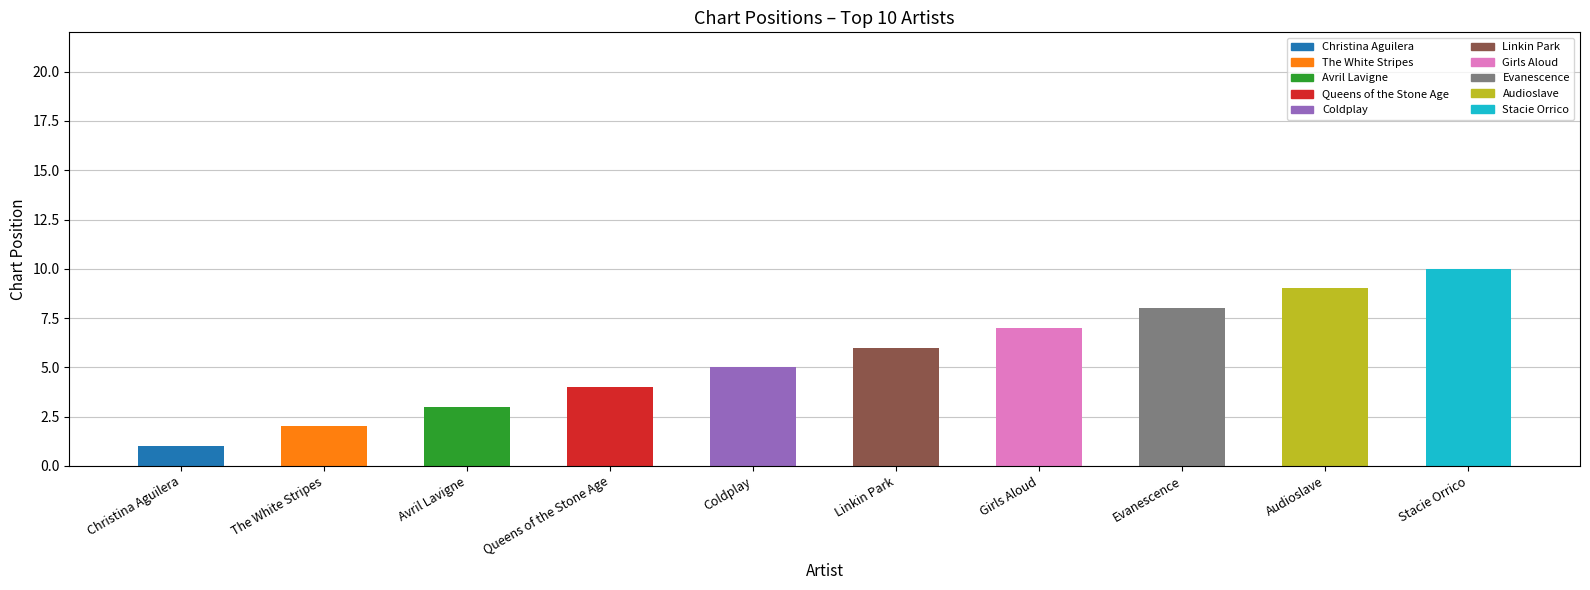

Is it true that the value at Coldplay is 5?

True